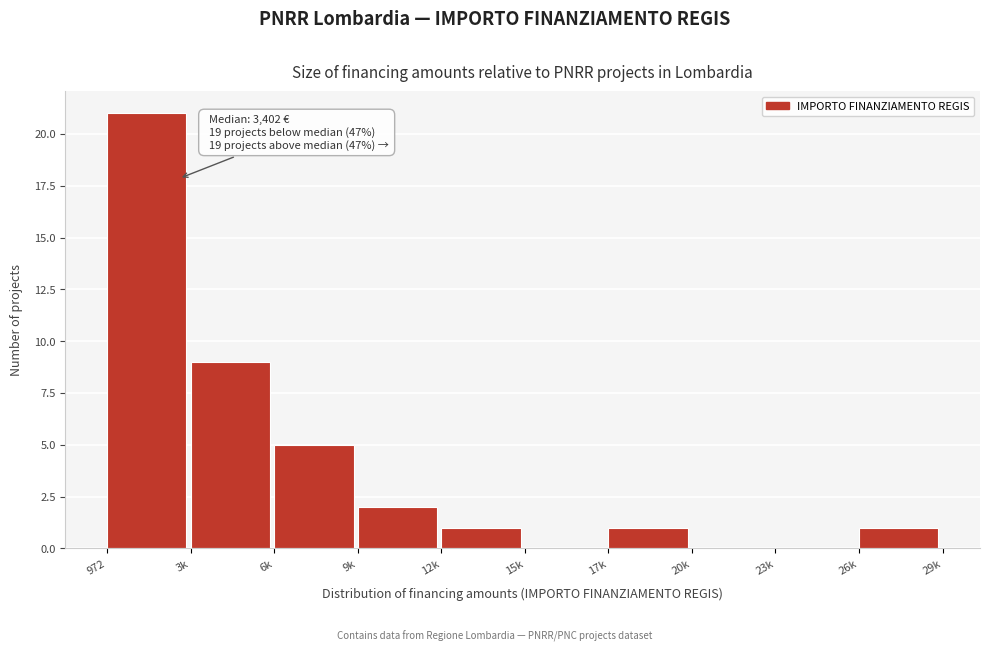

Reading right to left, list all the values displayed in this chart.

26k=1	23k=0	20k=0	17k=1	15k=0	12k=1	9k=2	6k=5	3k=9	972=21